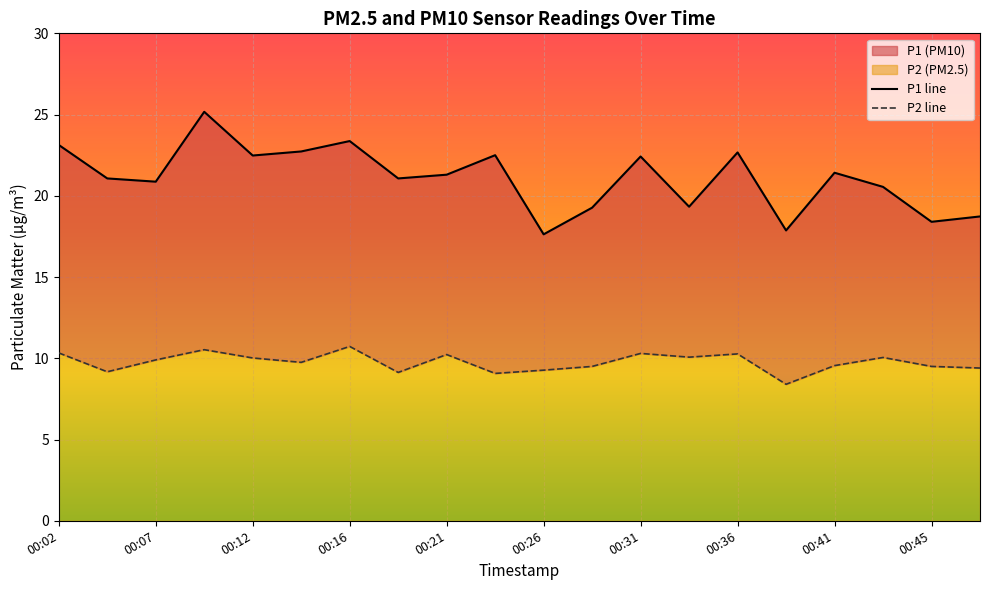

What is the value of the P2 point at the 15th from the left?

10.3